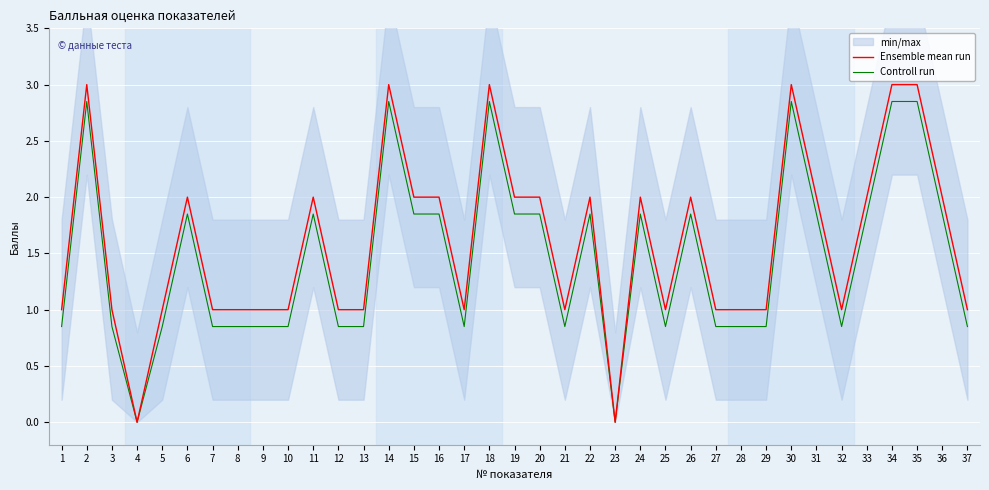

Reading left to right, transcribe all the data shown in this chart.

Ensemble mean run: 1=1.0	2=3.0	3=1.0	4=0.0	5=1.0	6=2.0	7=1.0	8=1.0	9=1.0	10=1.0	11=2.0	12=1.0	13=1.0	14=3.0	15=2.0	16=2.0	17=1.0	18=3.0	19=2.0	20=2.0	21=1.0	22=2.0	23=0.0	24=2.0	25=1.0	26=2.0	27=1.0	28=1.0	29=1.0	30=3.0	31=2.0	32=1.0	33=2.0	34=3.0	35=3.0	36=2.0	37=1.0
Controll run: 1=0.8	2=2.9	3=0.8	4=0.0	5=0.8	6=1.9	7=0.8	8=0.8	9=0.8	10=0.8	11=1.9	12=0.8	13=0.8	14=2.9	15=1.9	16=1.9	17=0.8	18=2.9	19=1.9	20=1.9	21=0.8	22=1.9	23=0.0	24=1.9	25=0.8	26=1.9	27=0.8	28=0.8	29=0.8	30=2.9	31=1.9	32=0.8	33=1.9	34=2.9	35=2.9	36=1.9	37=0.8